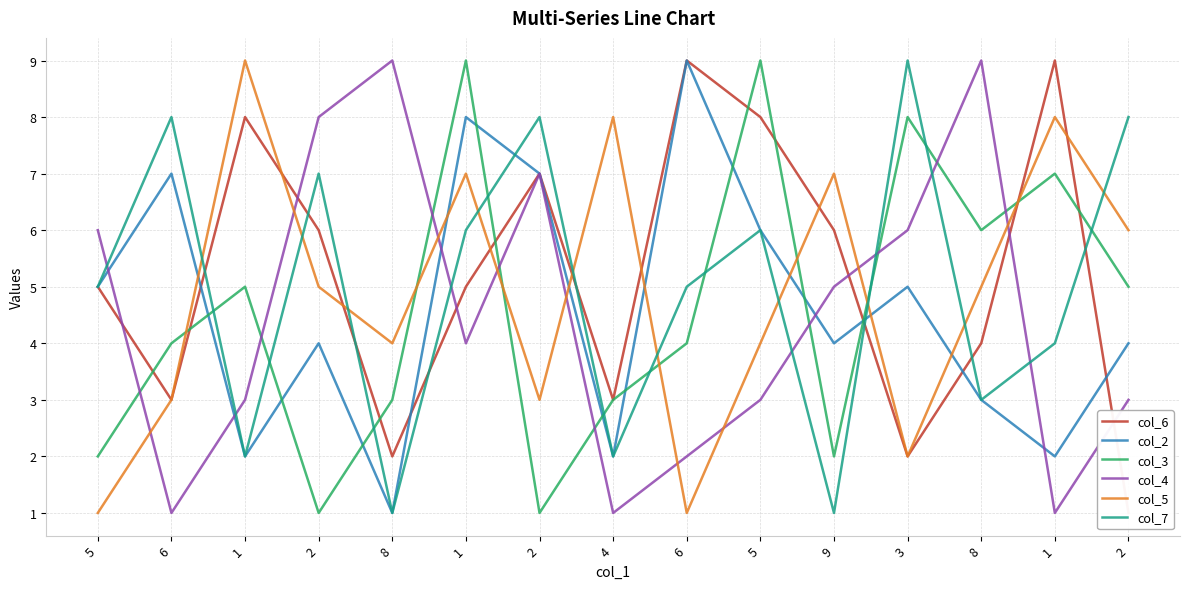

How many times do col_4 and col_3 cross each other?

9